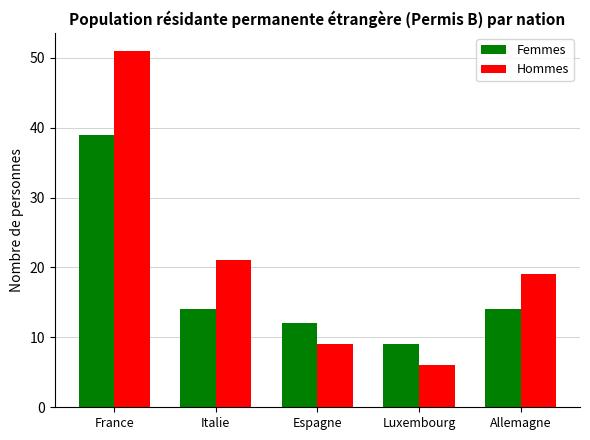

At how many categories does at least one series exceed 38?

1